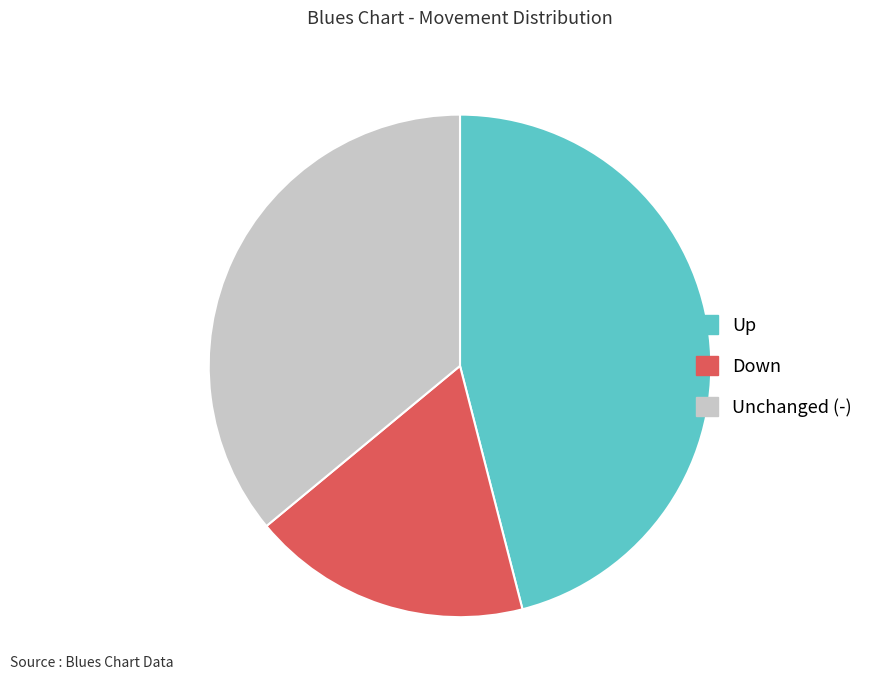

Which slice is the largest?

Up